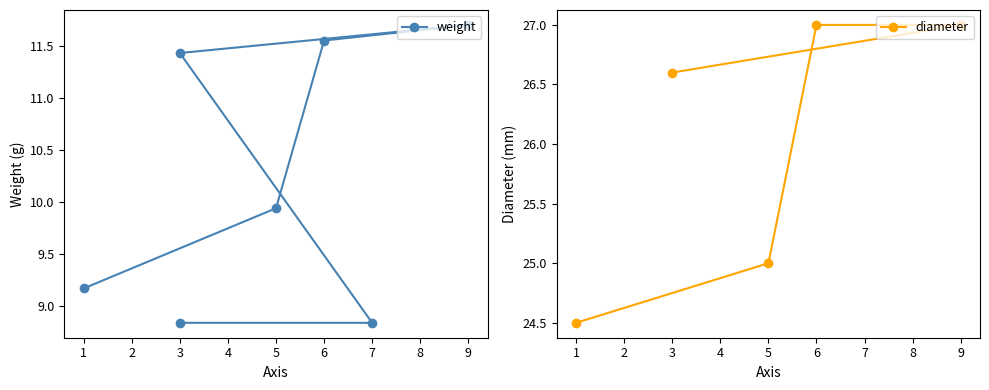

List the labels in order of value, largest first.

9, 6, 3, 5, 1, 7, 3